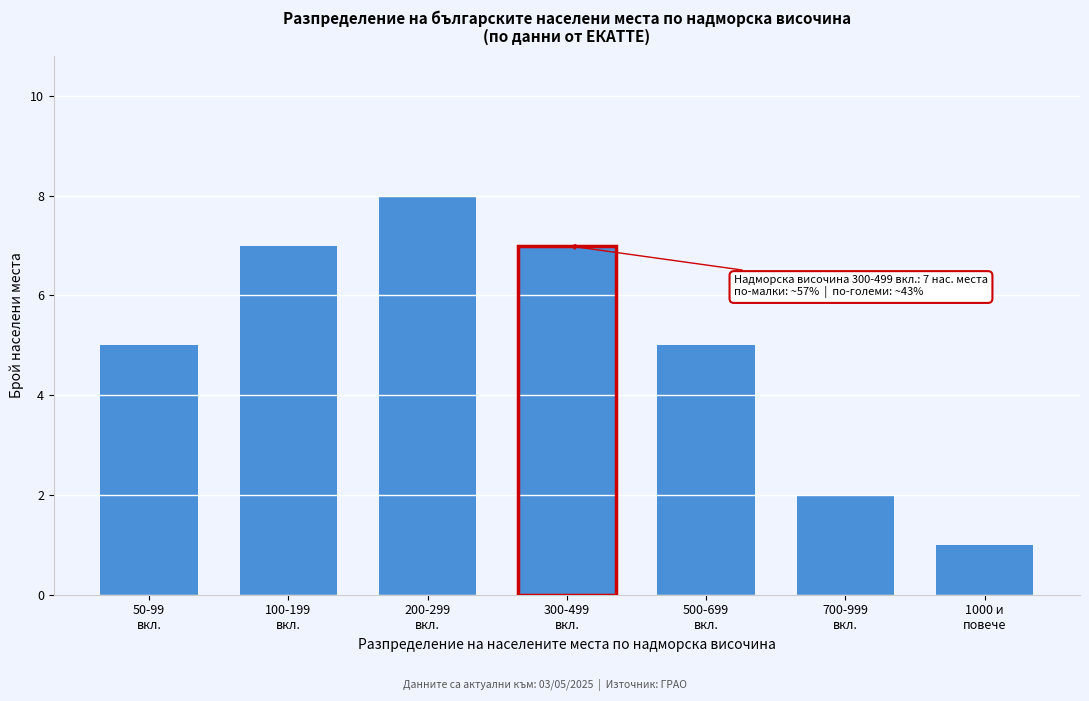

Reading left to right, transcribe all the data shown in this chart.

5	7	8	7	5	2	1